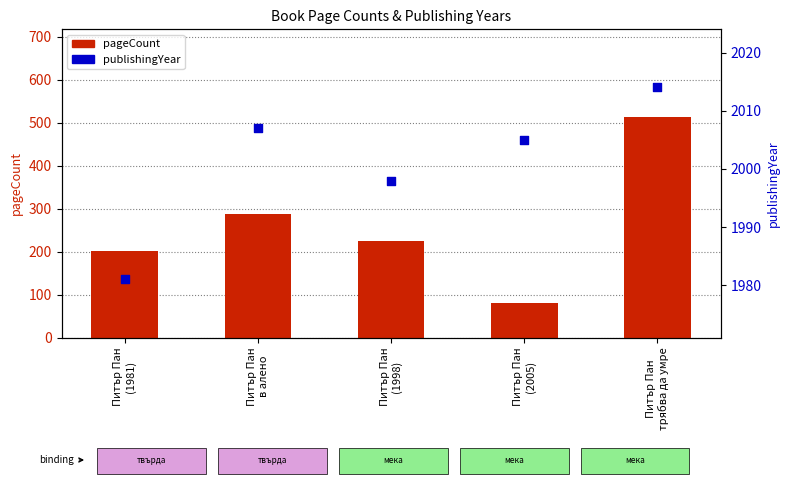

At how many categories does at least one series exceed 346?

5